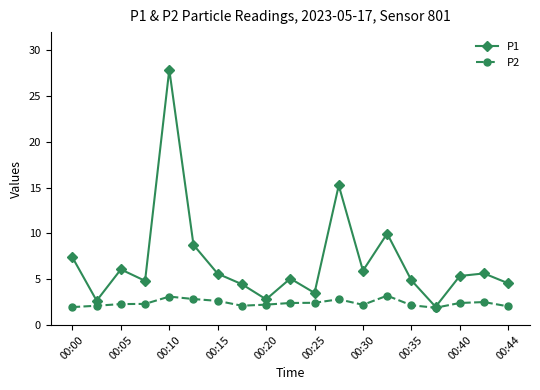

What is the difference between the second highest and second lowest values in the P1 series?

12.6